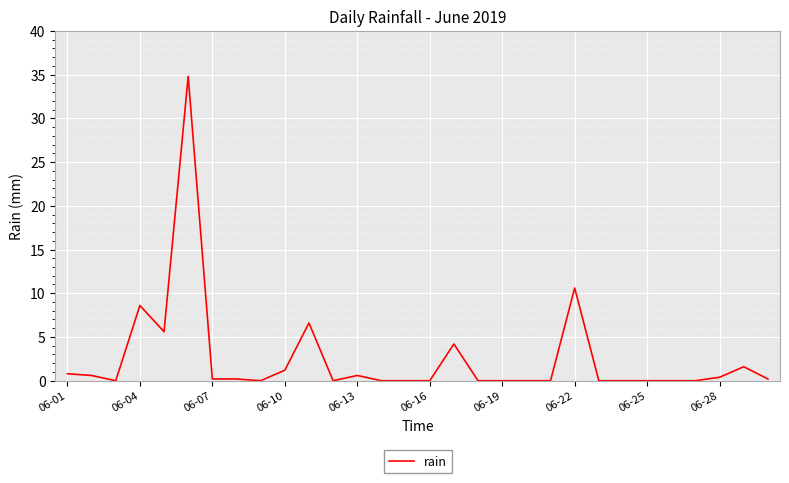

What is the maximum value shown in the chart?

34.8